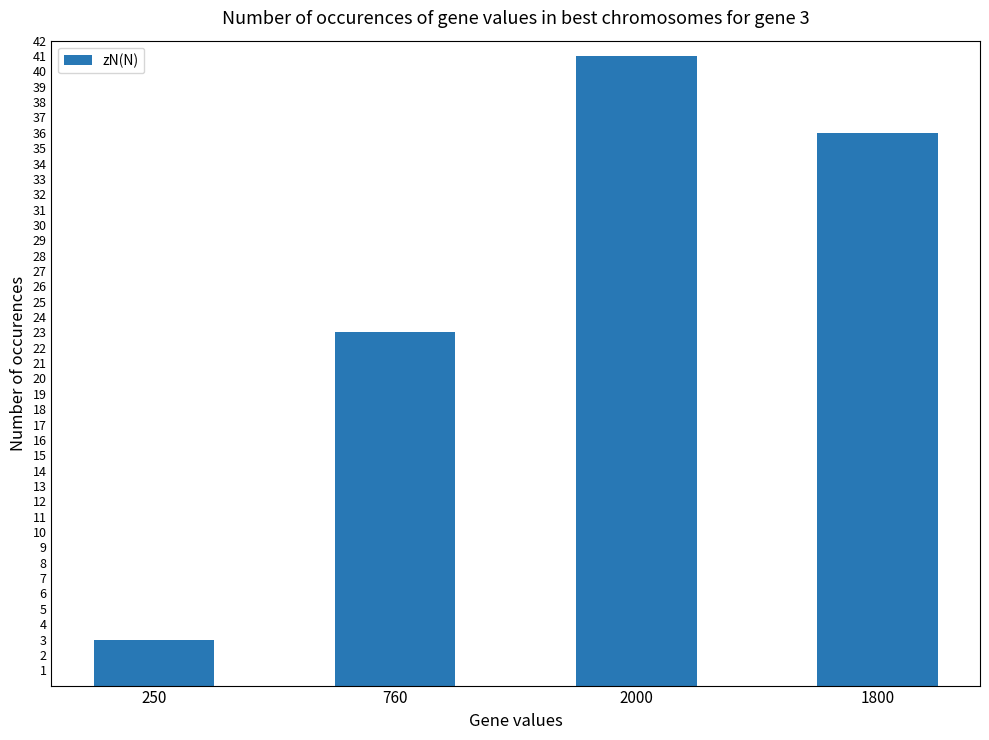

List the labels in order of value, largest first.

2000, 1800, 760, 250